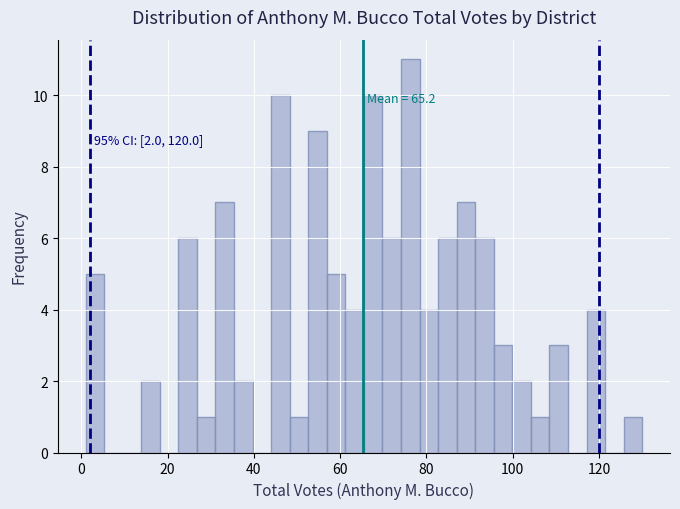

Around what value on the x-axis is the tallest bar? Give the approximate position of its centre, as read against the axis.

76